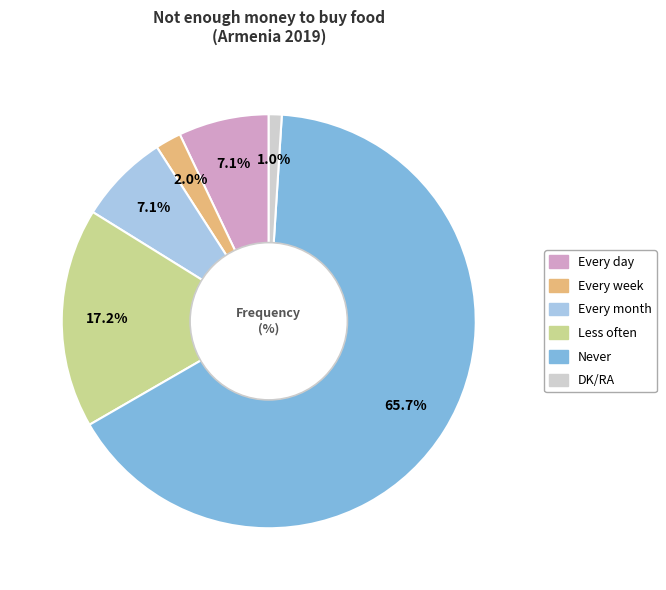

Combined, do Never and Every week account for over 50%?

Yes